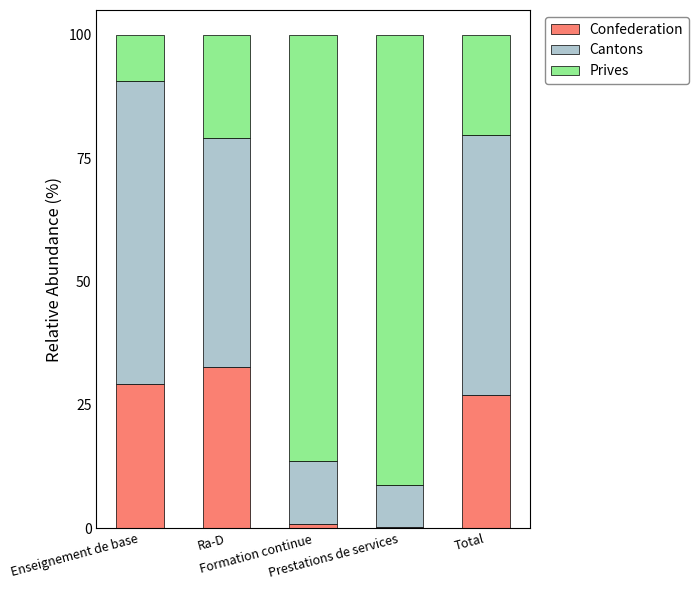

What are all the series names shown in the legend?

Confederation, Cantons, Prives